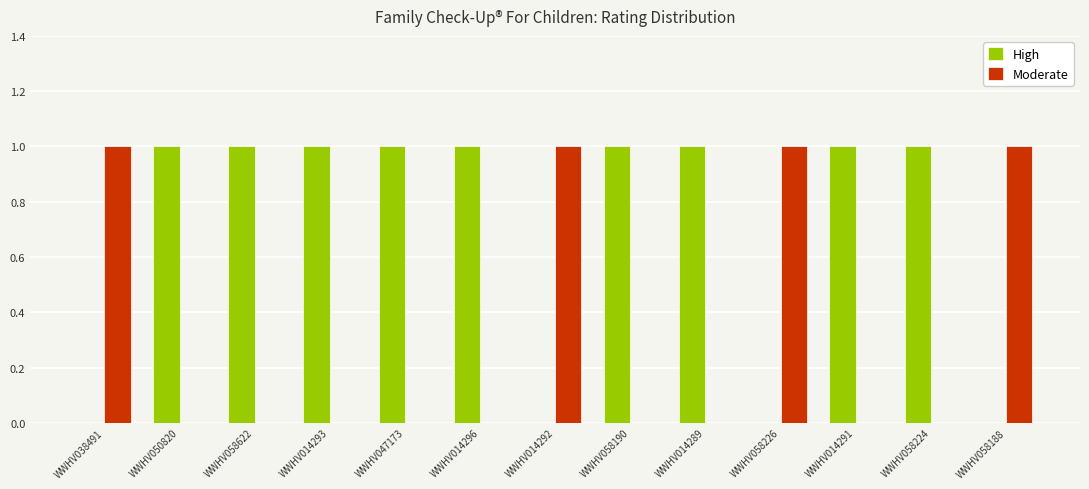

What is the total value across all series at WWHV058188?

1